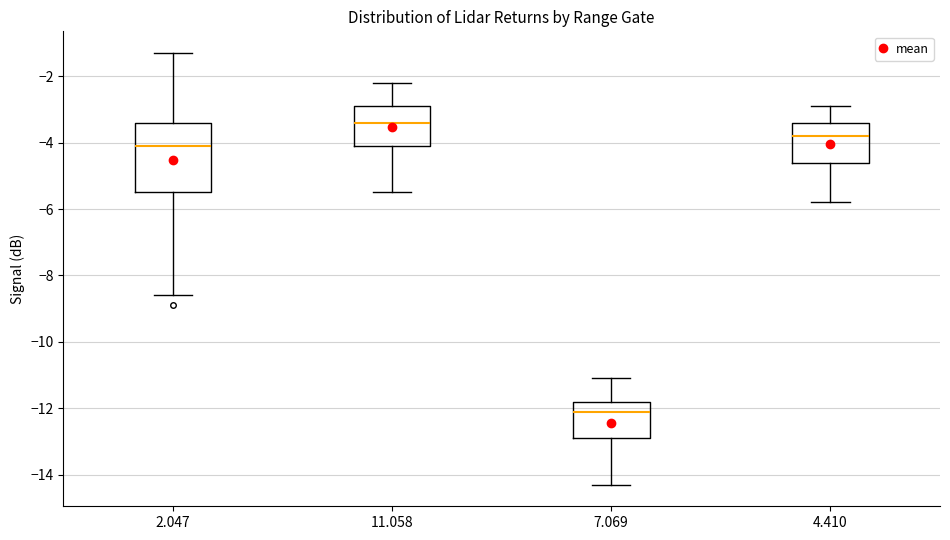

Which box is the tallest, from its lower edge to its upper edge?

2.047